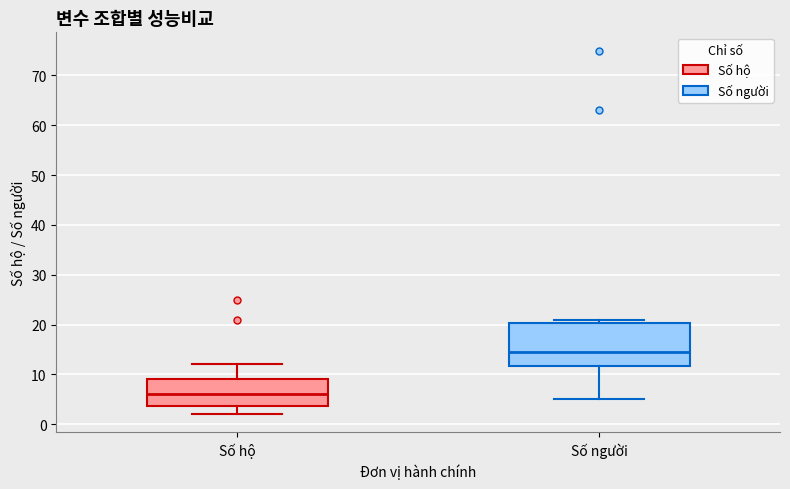

Where does the upper whisker of the box for Số hộ end on the y-axis? The values are not printed on the chart, so give them approximately, as read against the axis.

12